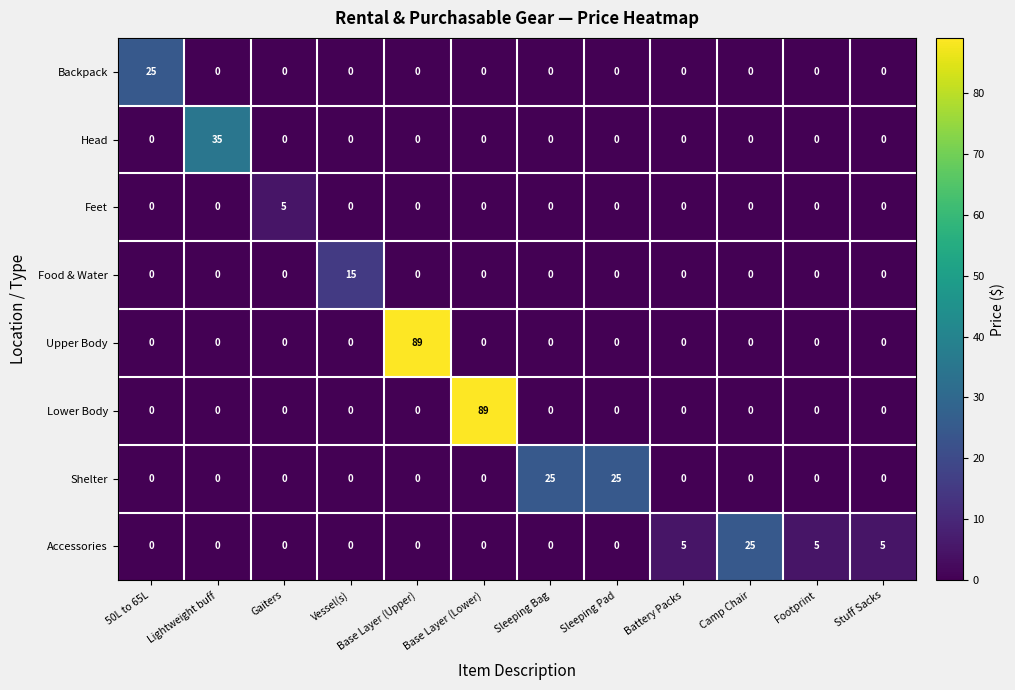

How many values in Backpack are above zero?

1